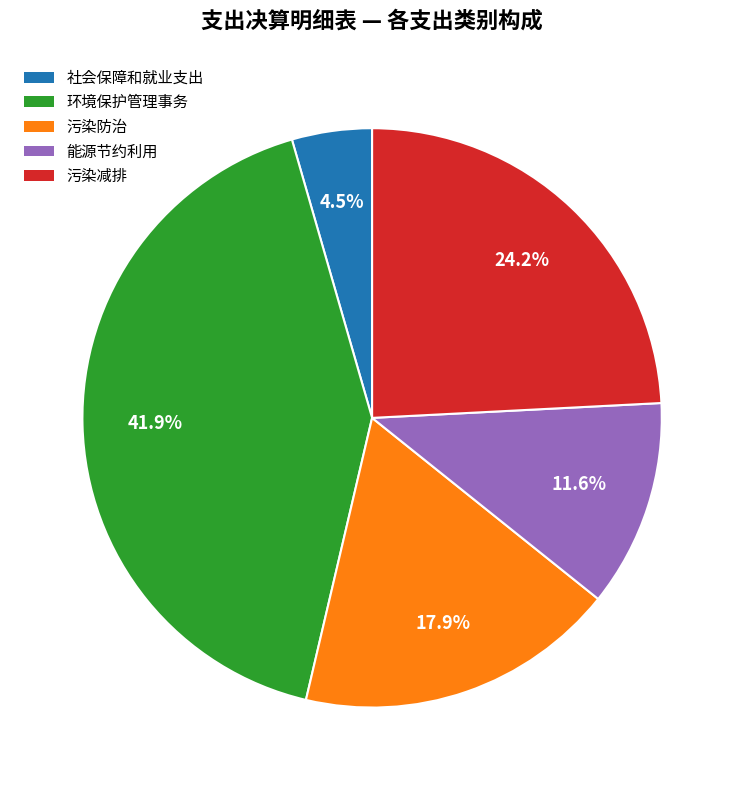

Is it true that 污染防治 is 18% of the pie?

True